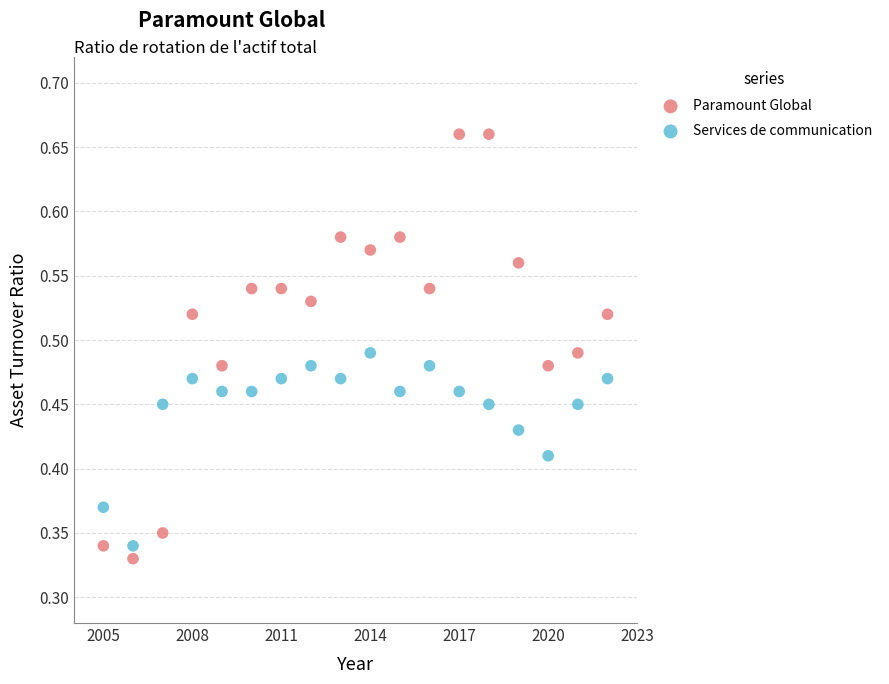

What is the X range (max minus min) for the scatter plot?

17.0